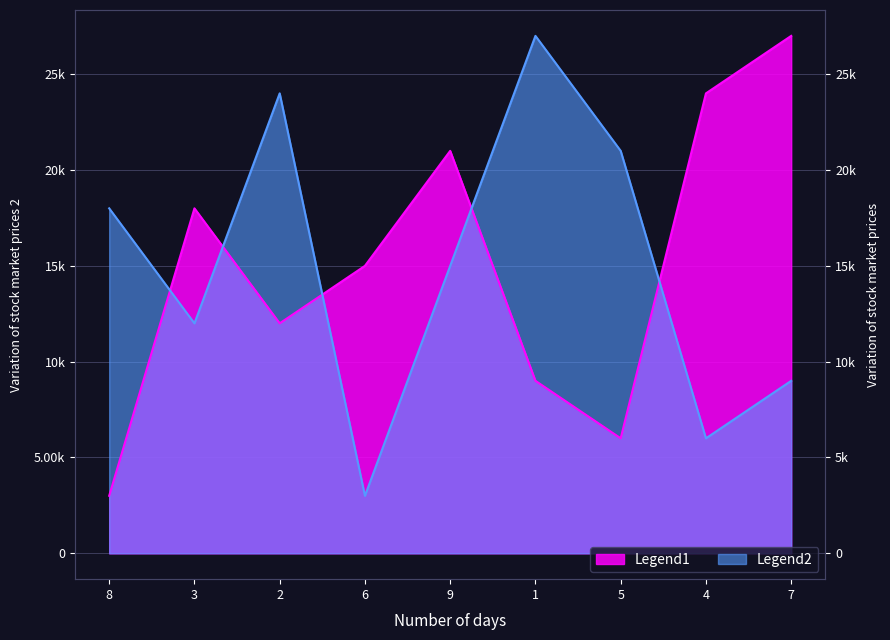

Does the chart display data point markers on the line(s)?

No